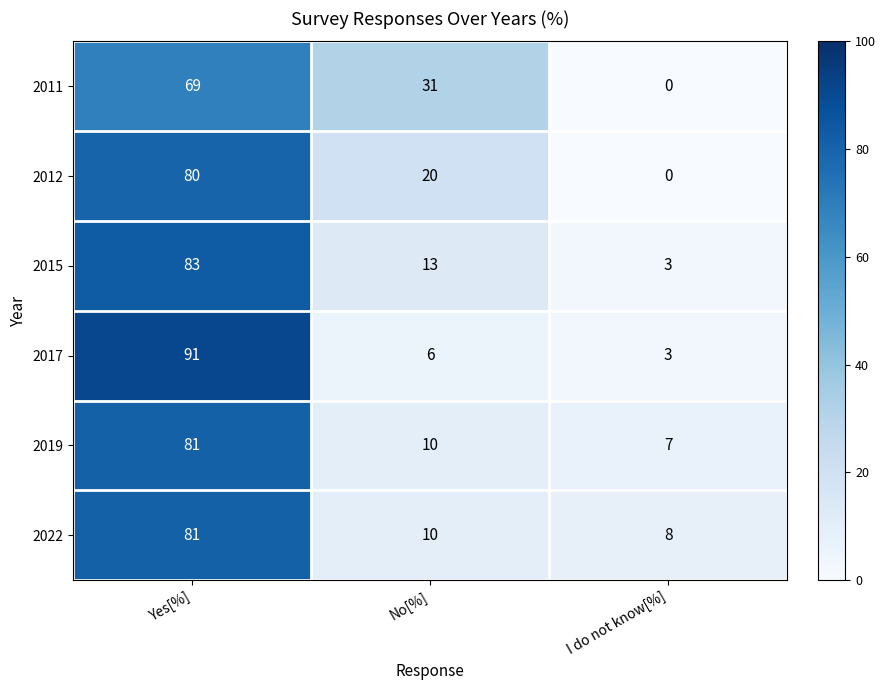

What is the difference between the highest and lowest values at I do not know[%]?

8